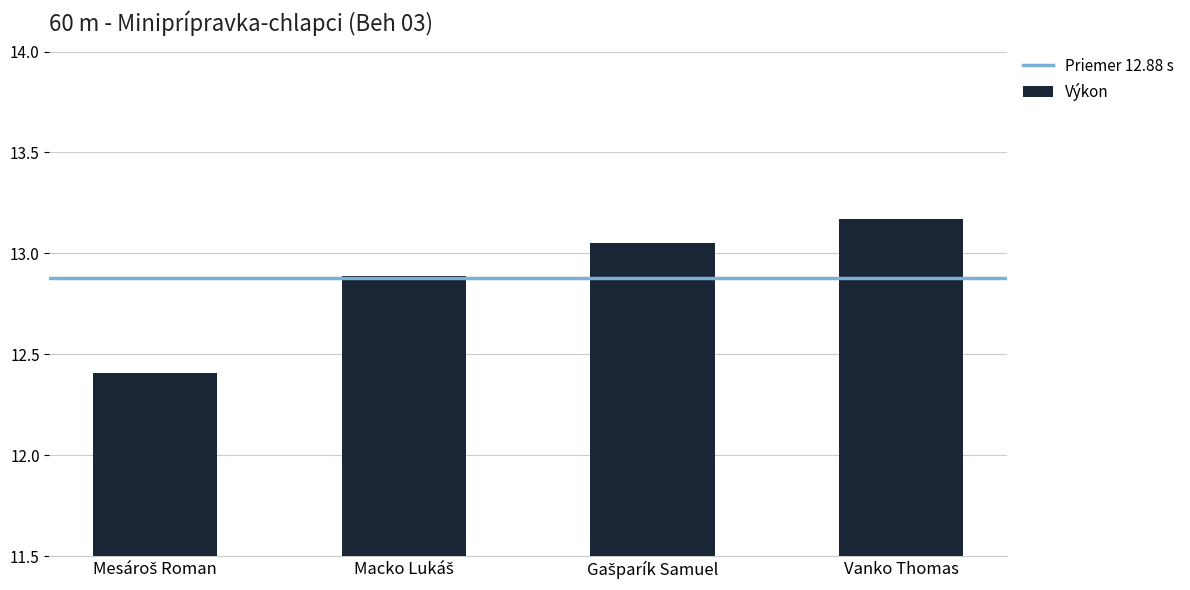

What is the label of the 4th bar from the left?

Vanko Thomas